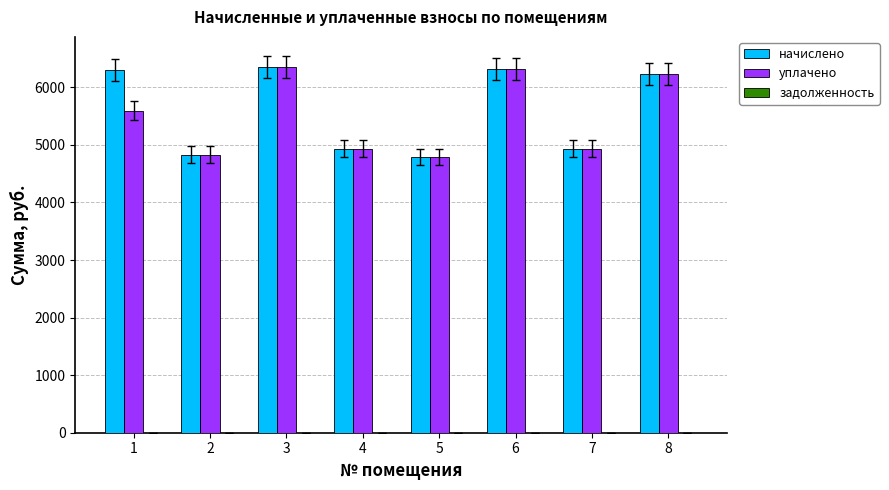

Which series has the largest total across all categories?

начислено